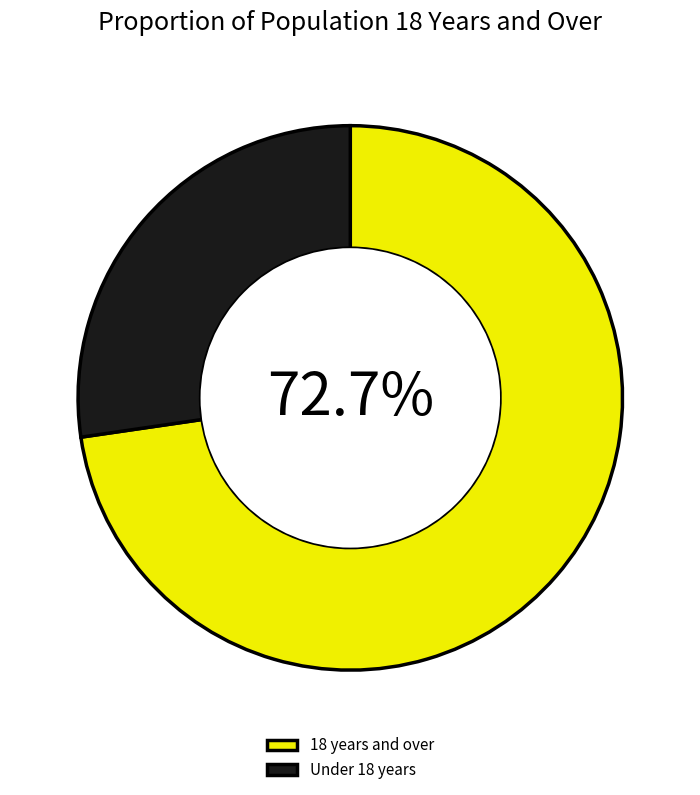

Is it true that Under 18 years is 33% of the pie?

False